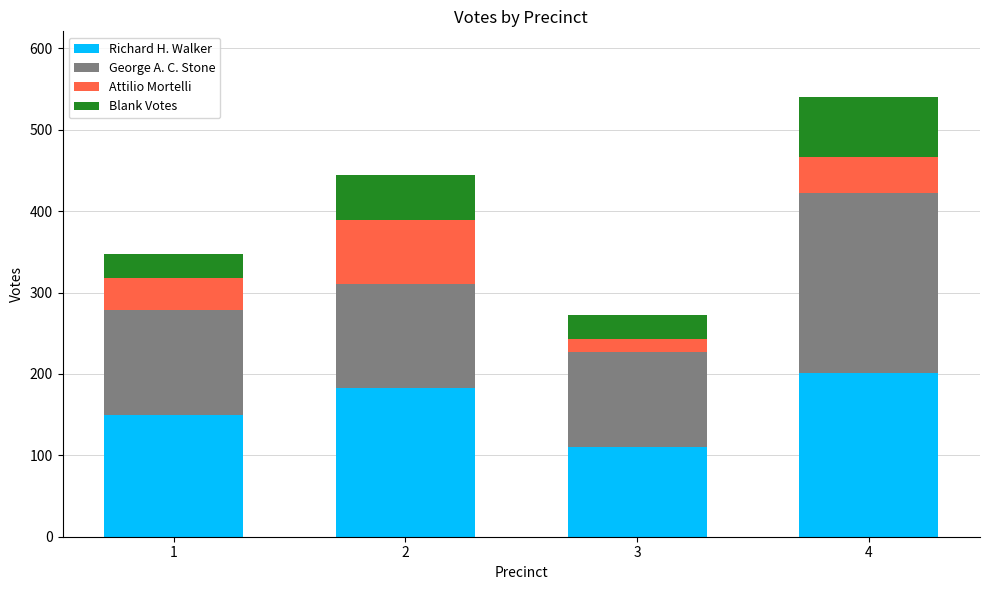

What is the difference between the Richard H. Walker values at 2 and 3?

73